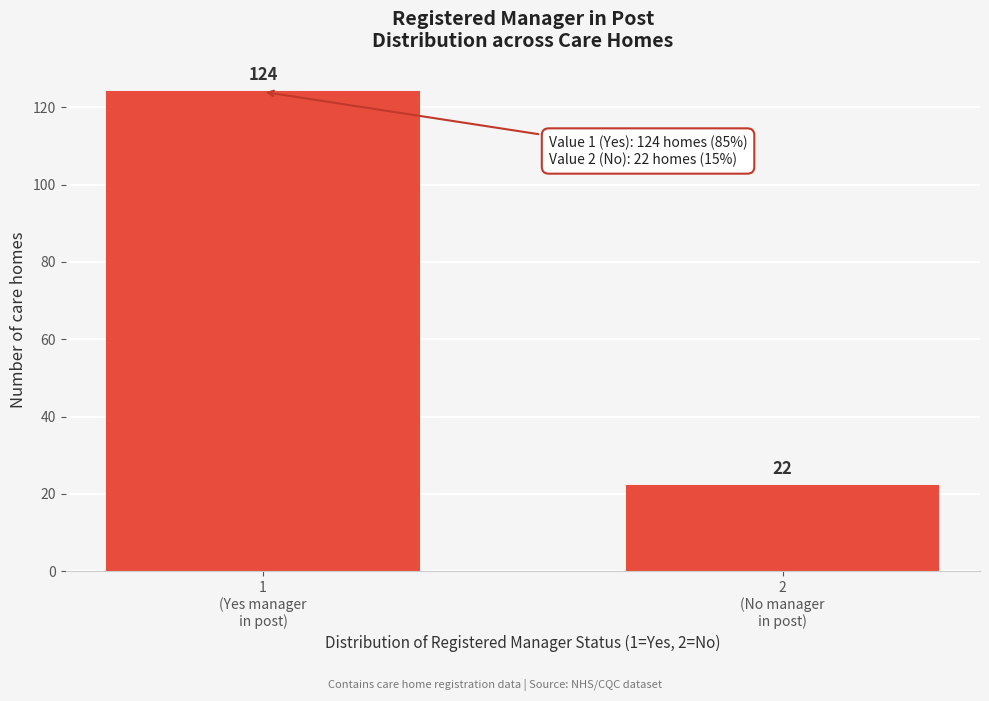

Reading left to right, transcribe all the data shown in this chart.

124	22